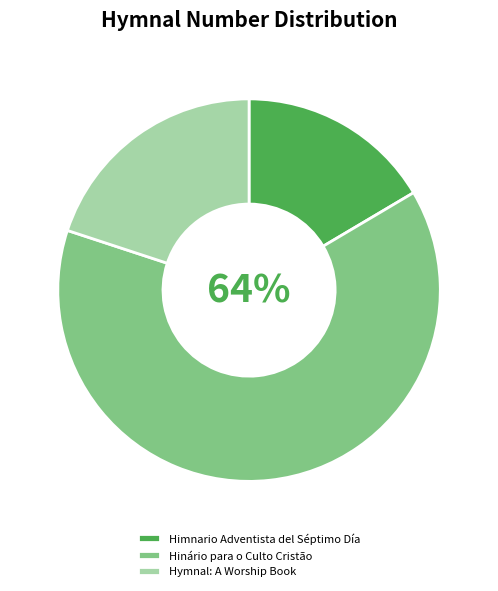

To the nearest percent, what percentage of the pie is Himnario Adventista del Séptimo Día?

16%